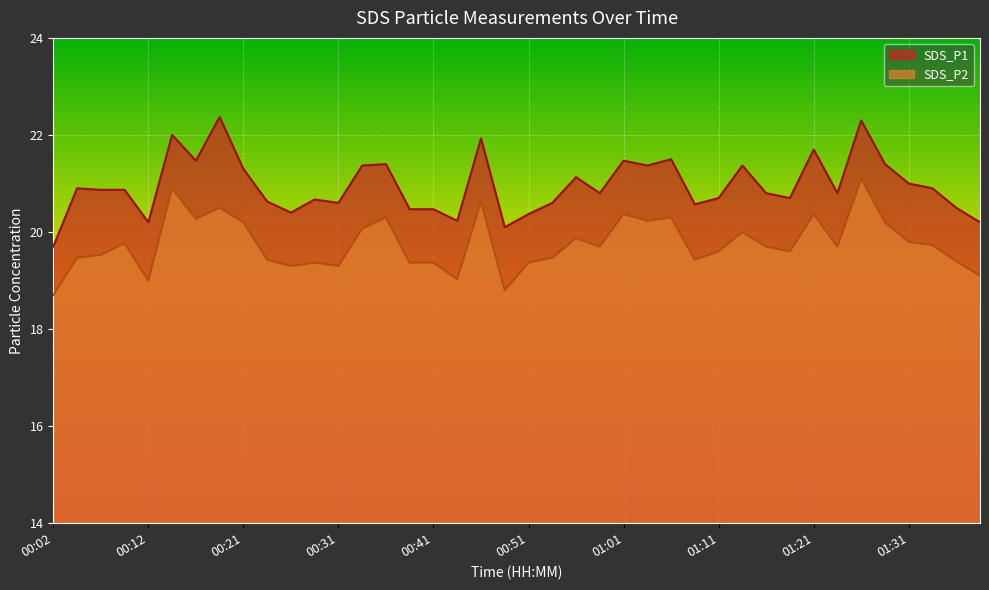

What is the sum of all SDS_P1 values?

838.1